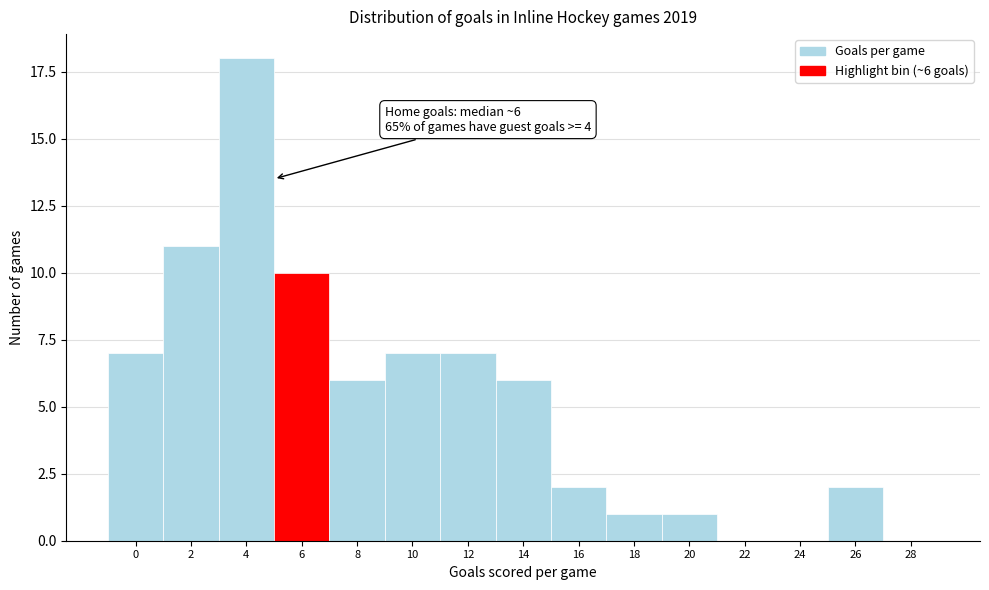

Reading left to right, extract all data points from this chart.

0=7	2=11	4=18	6=10	8=6	10=7	12=7	14=6	16=2	18=1	20=1	22=0	24=0	26=2	28=0